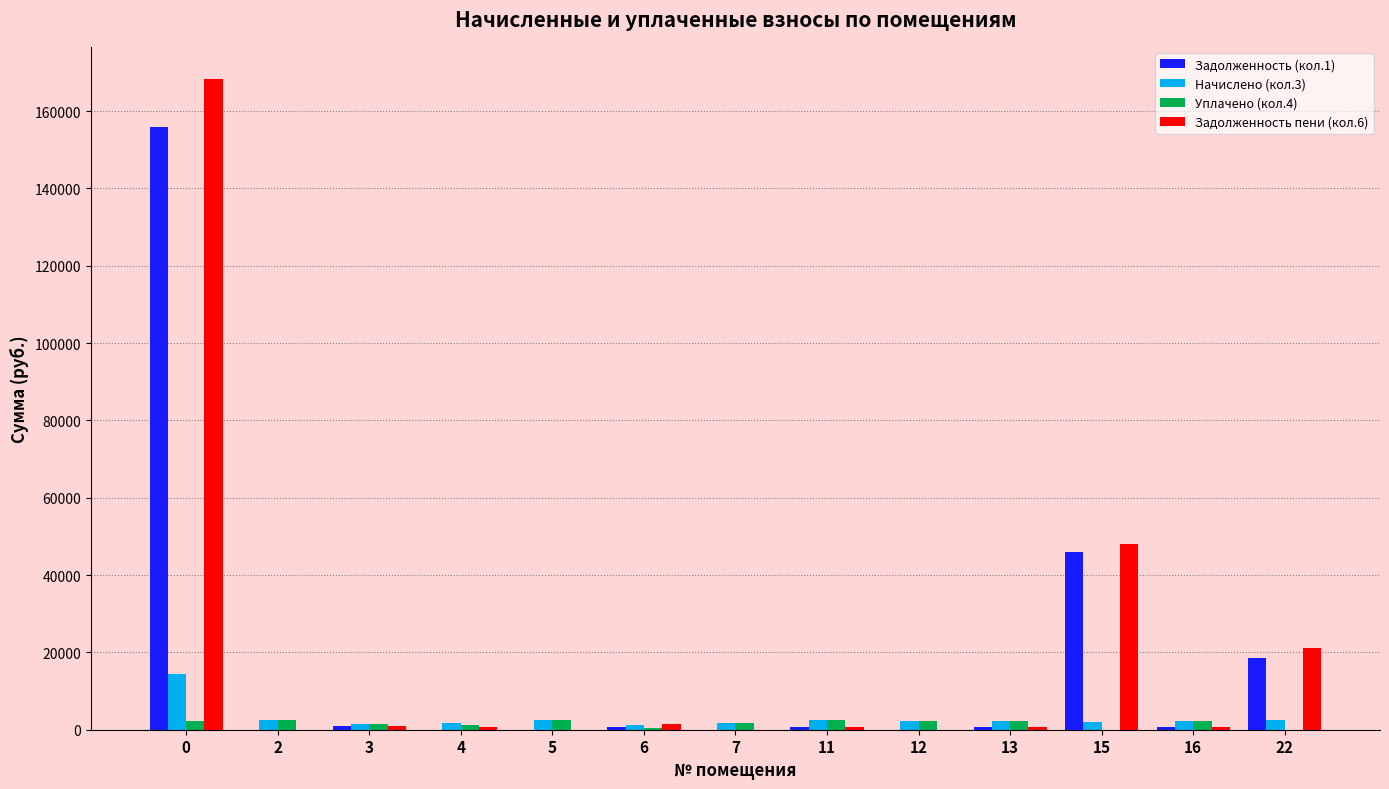

Which category has the lowest value in the Уплачено (кол.4) series?

15